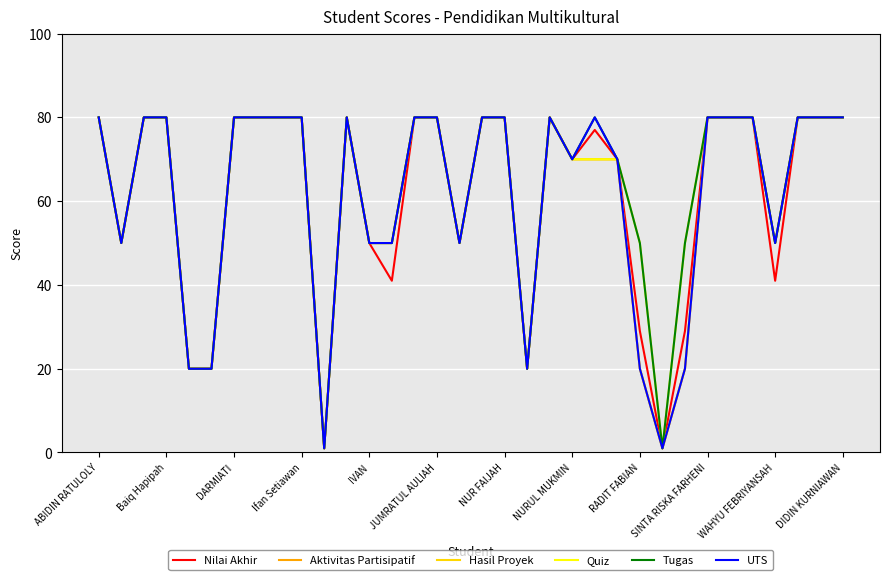

Does the chart display data point markers on the line(s)?

No